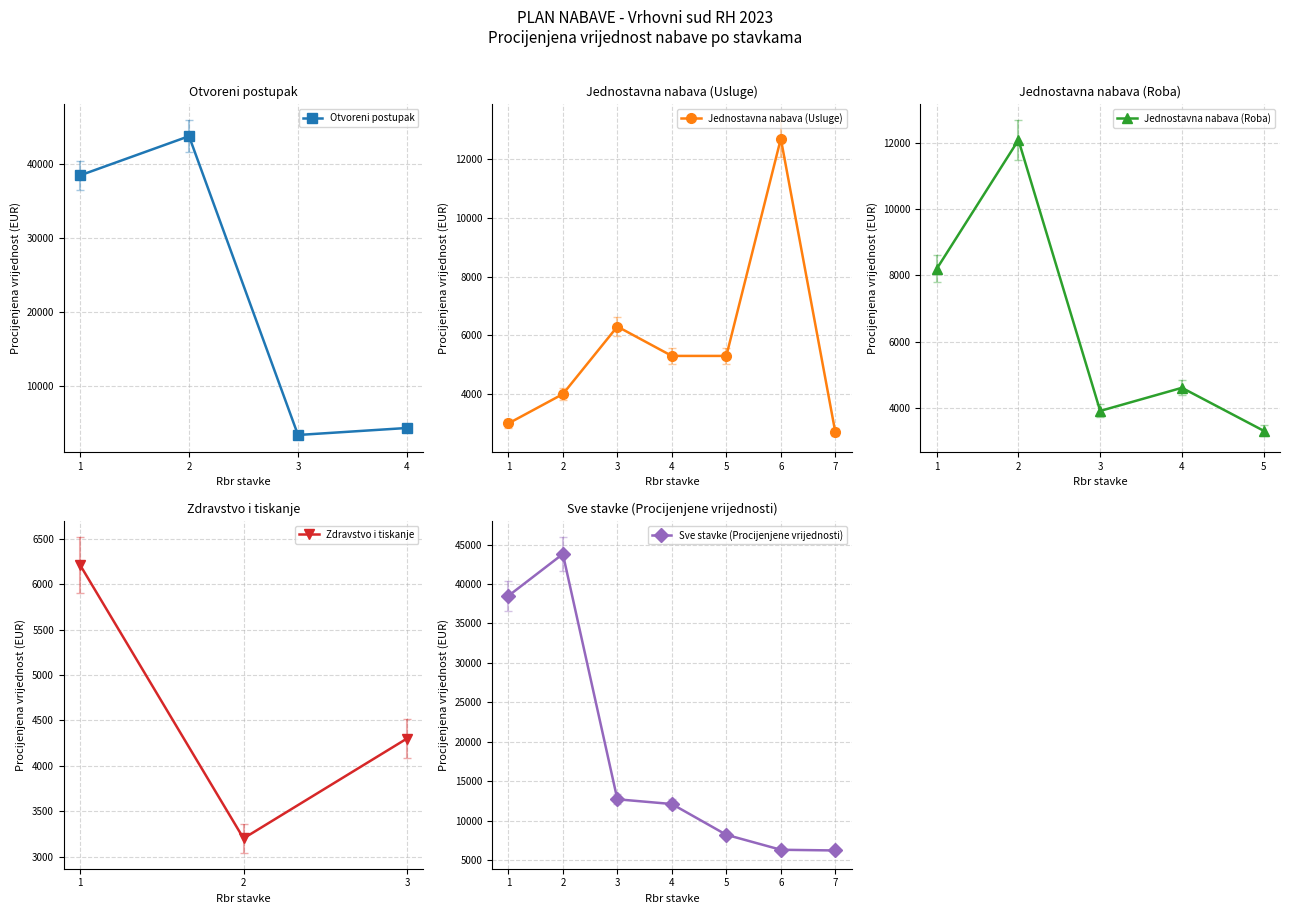

What is the value of the 4th point from the left?

4270